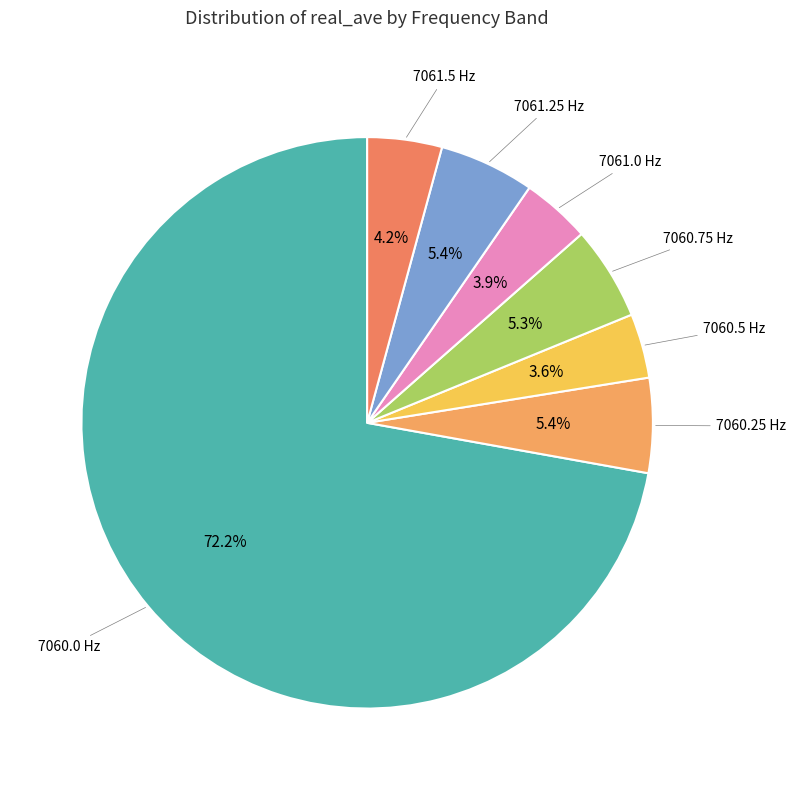

Which slice represents more than half of the pie?

7060.0